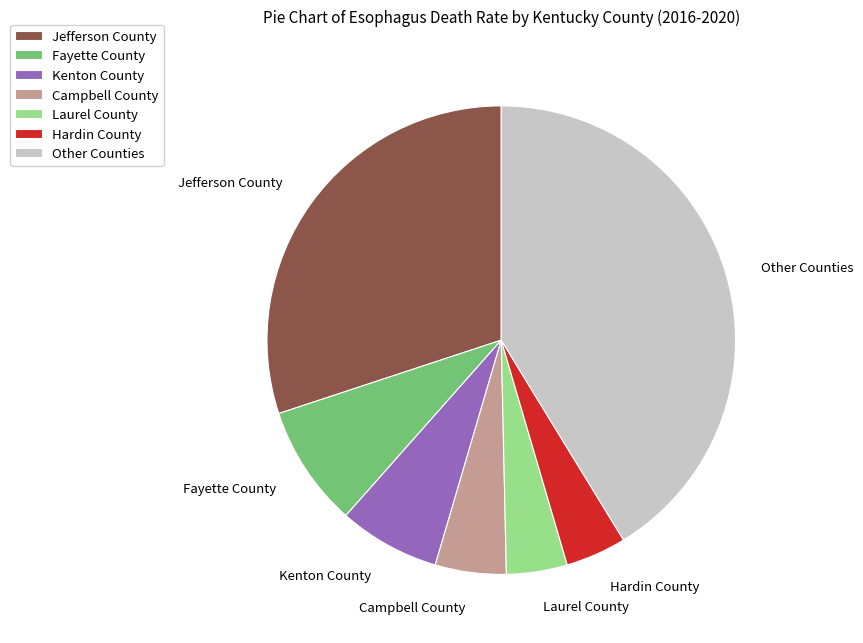

Is it true that Jefferson County is 30% of the pie?

True